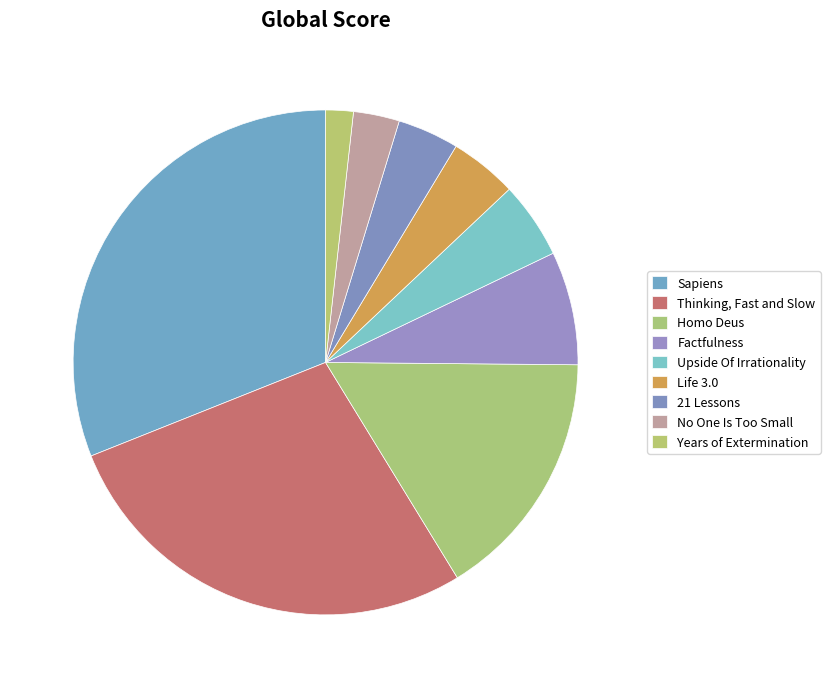

Is there a majority slice in this chart?

No